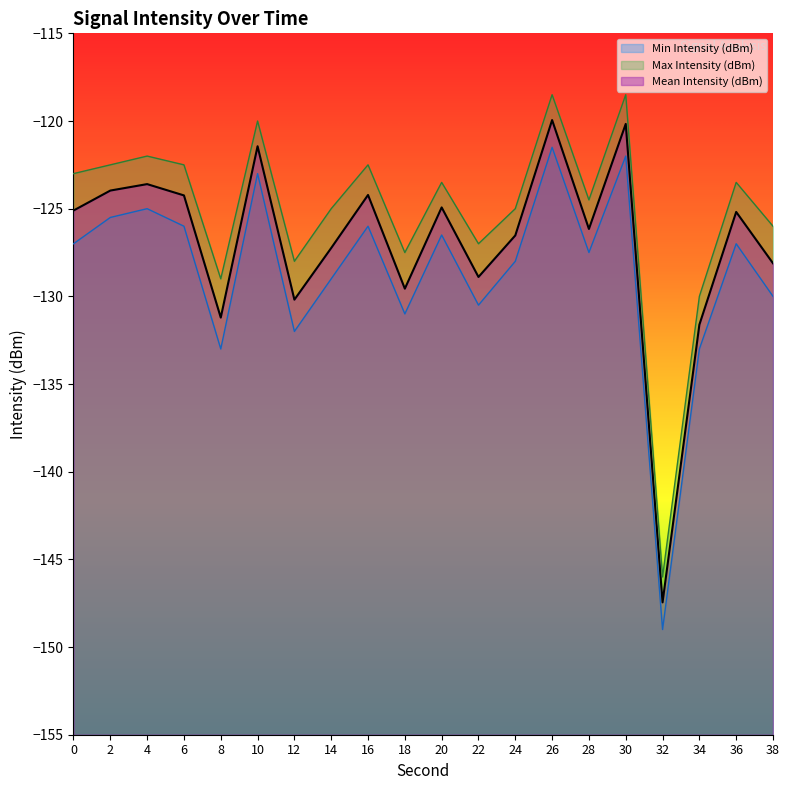

What is the total value across all series at 6?

-372.7